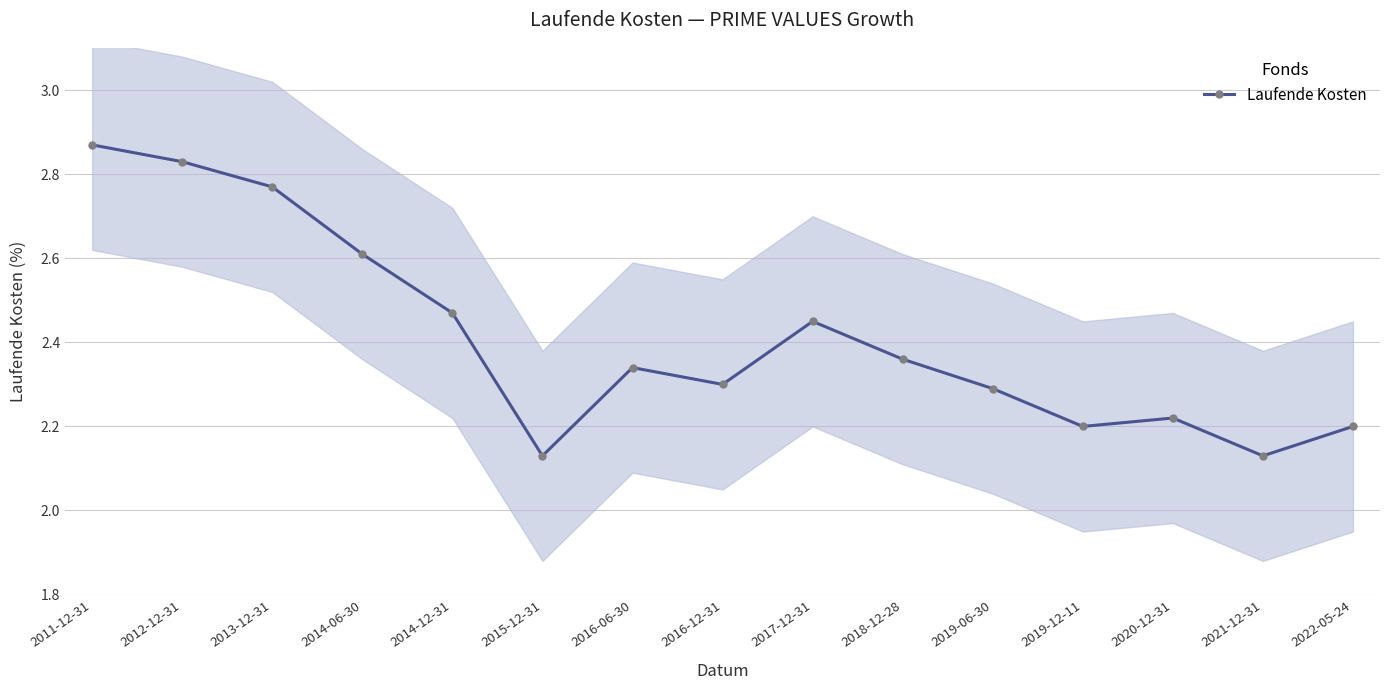

Reading left to right, transcribe all the data shown in this chart.

2.9	2.8	2.8	2.6	2.5	2.1	2.3	2.3	2.5	2.4	2.3	2.2	2.2	2.1	2.2